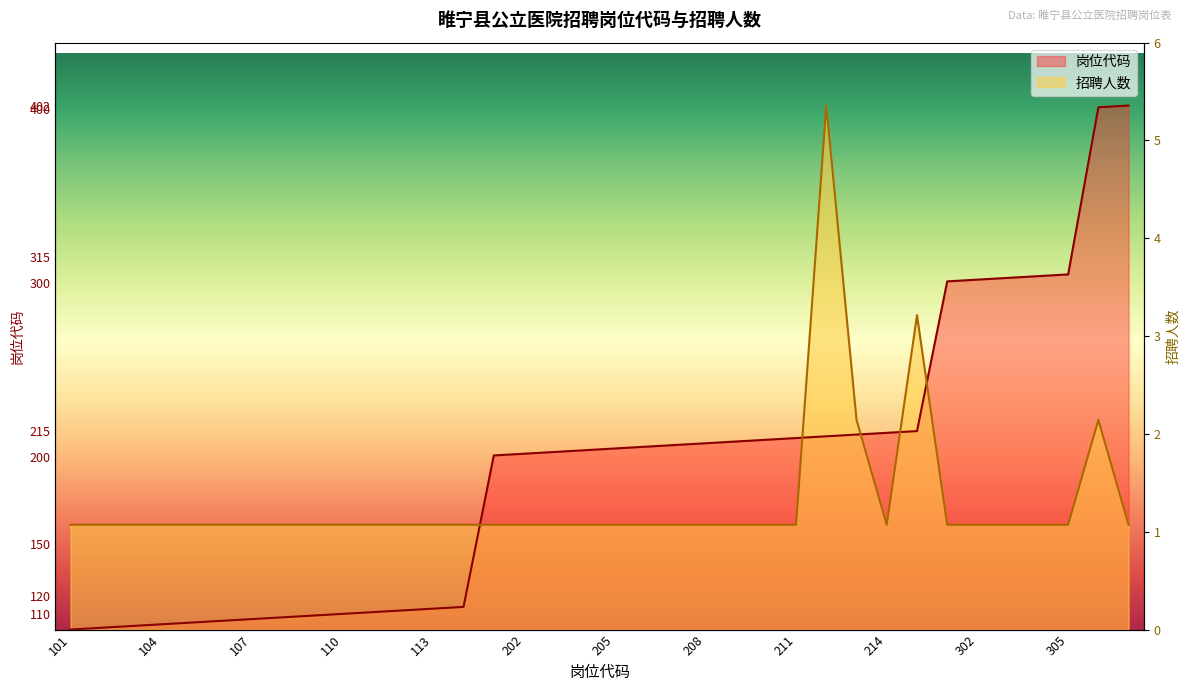

What are all the series names shown in the legend?

岗位代码, 招聘人数